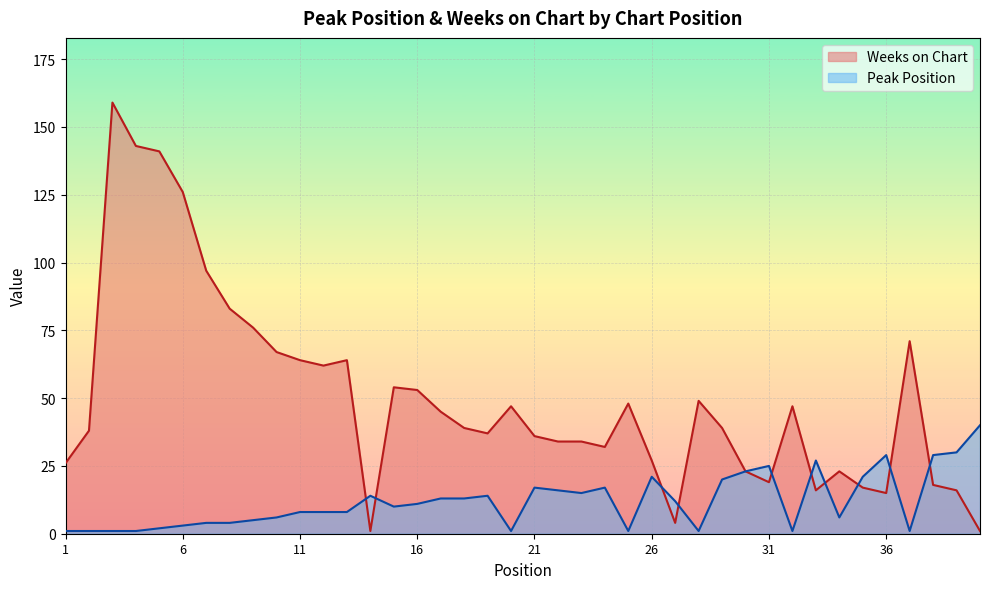

True or false: Weeks on Chart and Peak Position cross at least once.

True